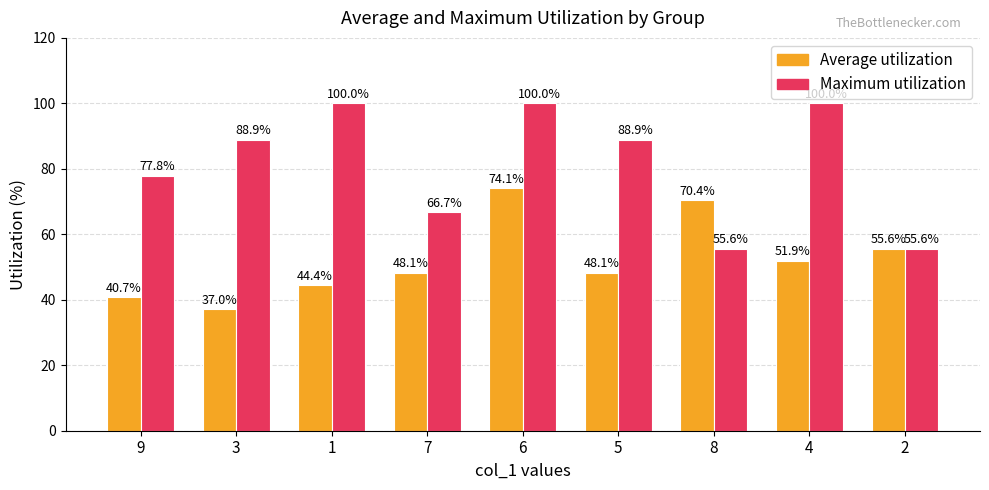

Rank the series by their maximum value, from lowest to highest.

Average utilization, Maximum utilization